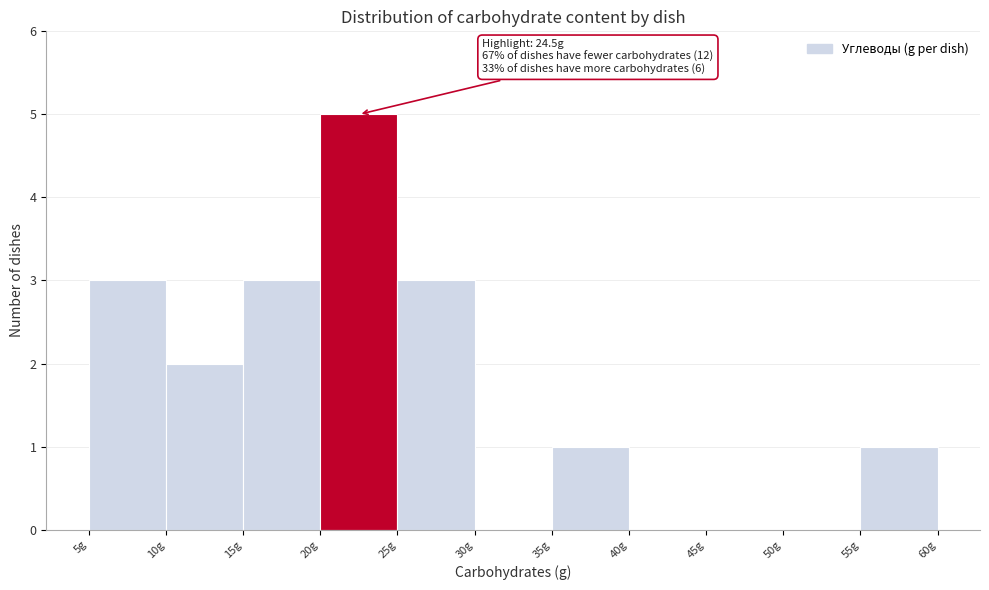

Which range on the x-axis has the tallest bar?

20 to 25